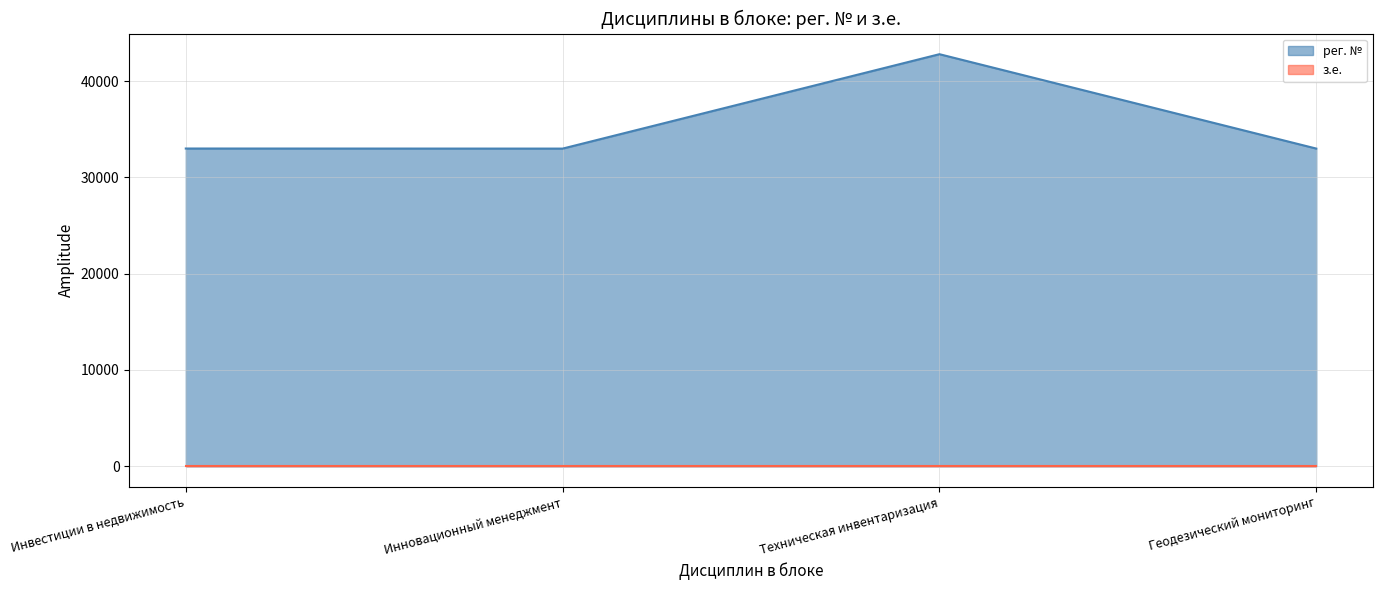

What is the value of the 3rd point from the left?

42799